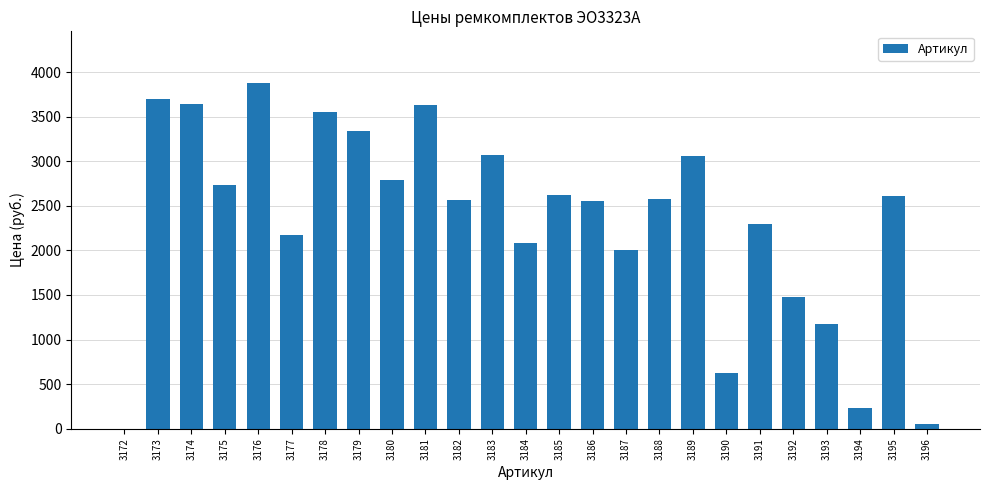

At which label is the value closest to 1937?

3187